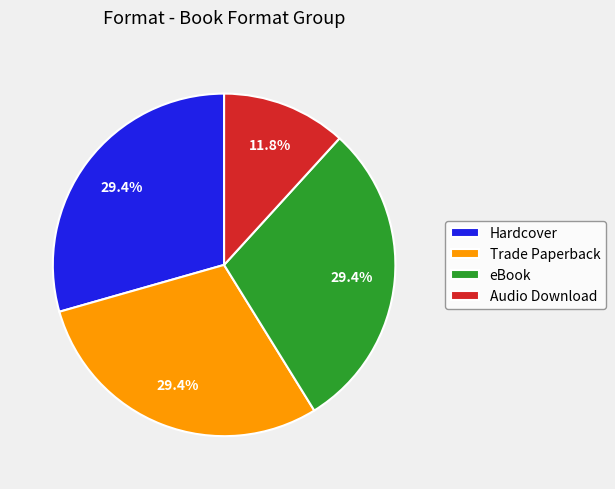

What is the ratio of the value at Audio Download to the value at Trade Paperback?

0.4